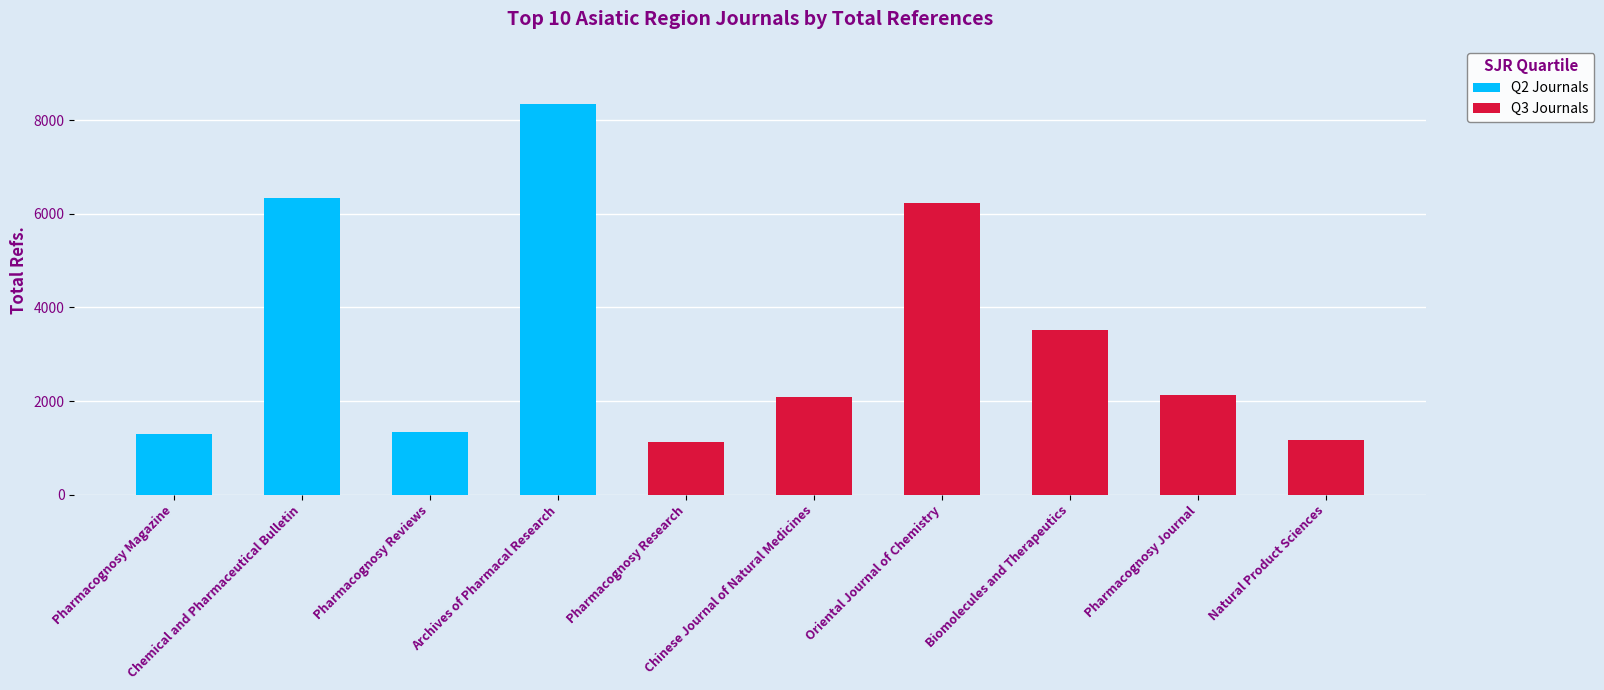

What is the sum of all Total Refs. values?

33585